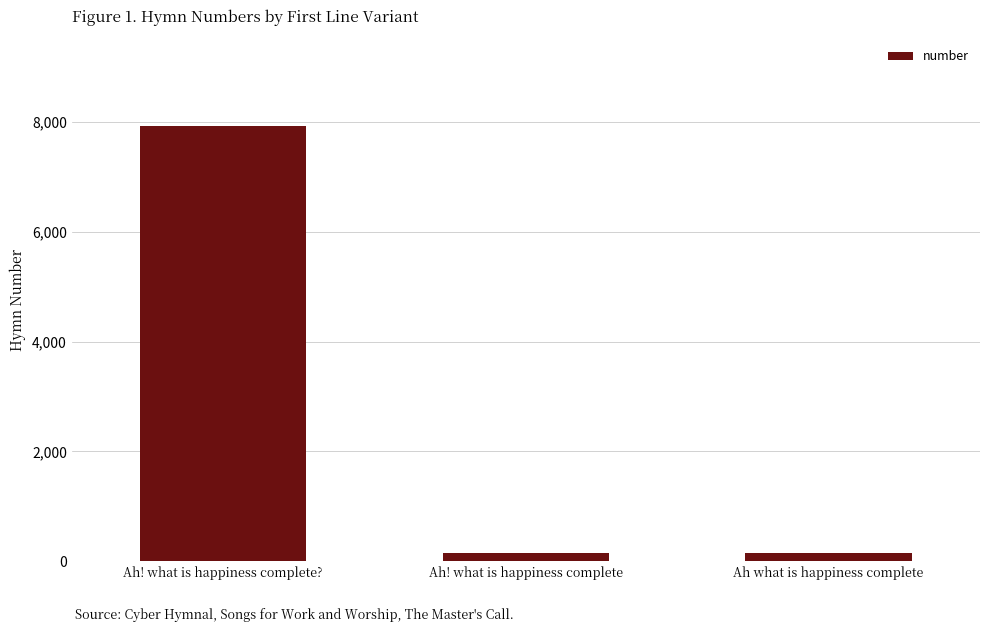

What position from the left is Ah what is happiness complete?

3